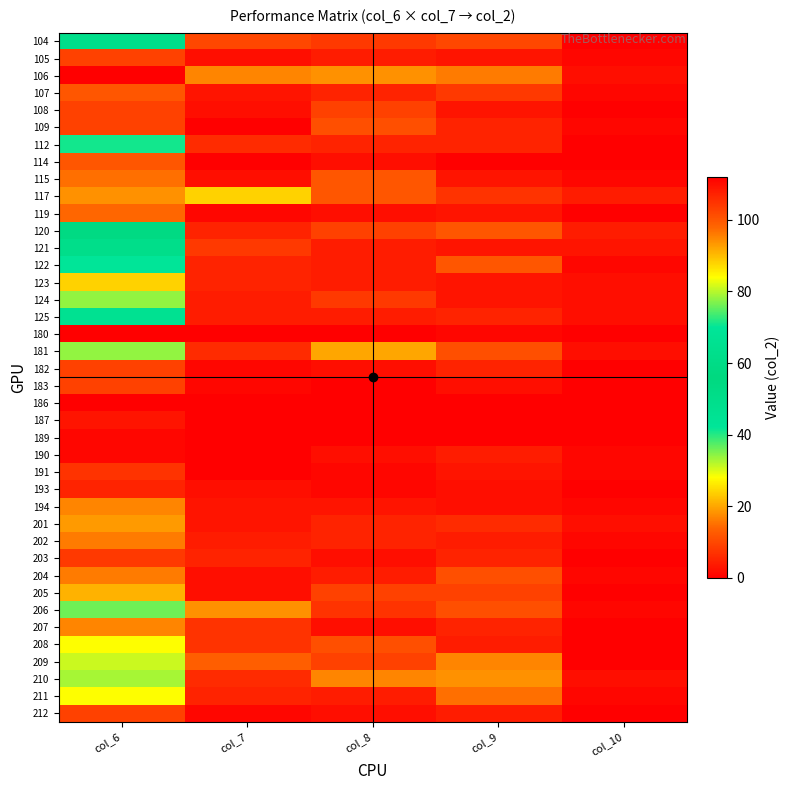

Count the number of categories in the chart.

5